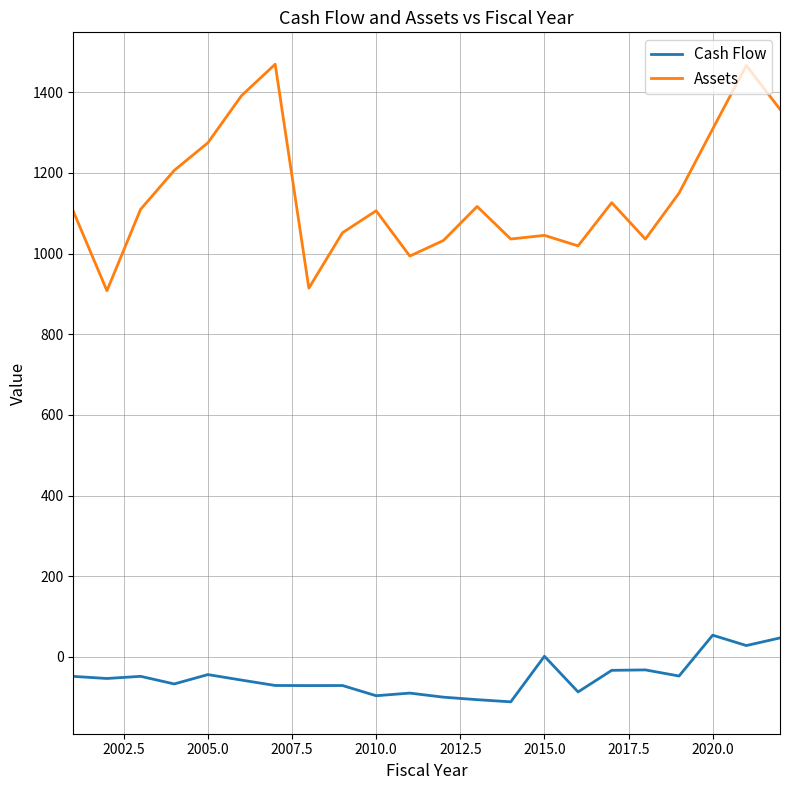

True or false: Cash Flow and Assets cross at least once.

False